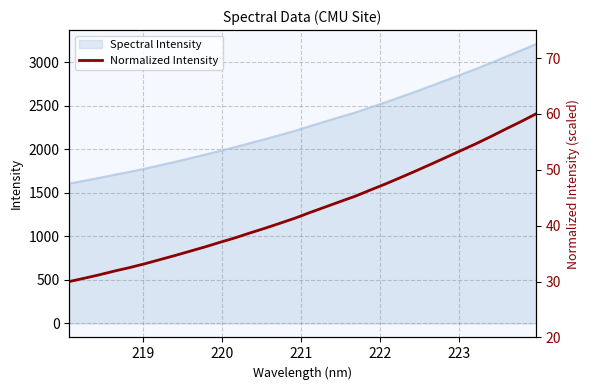

Reading left to right, extract all data points from this chart.

30.0	30.6	31.2	31.9	32.5	33.2	33.9	34.7	35.4	36.2	37.0	37.8	38.7	39.6	40.4	41.4	42.4	43.4	44.3	45.3	46.4	47.5	48.6	49.8	51.0	52.2	53.4	54.6	56.0	57.3	58.6	60.0